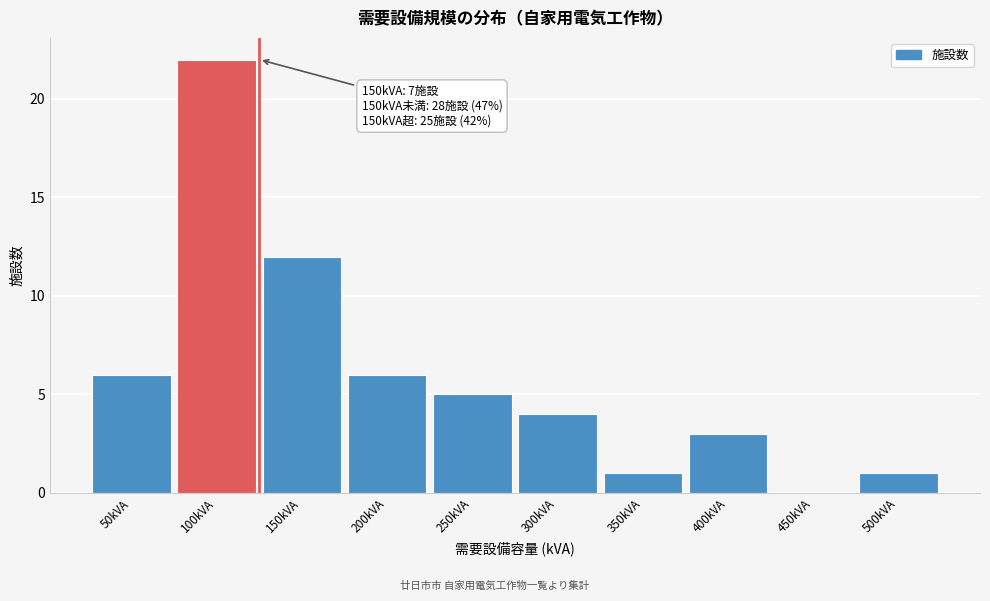

Reading left to right, what are all the values shown in this chart?

50kVA=6	100kVA=22	150kVA=12	200kVA=6	250kVA=5	300kVA=4	350kVA=1	400kVA=3	450kVA=0	500kVA=1